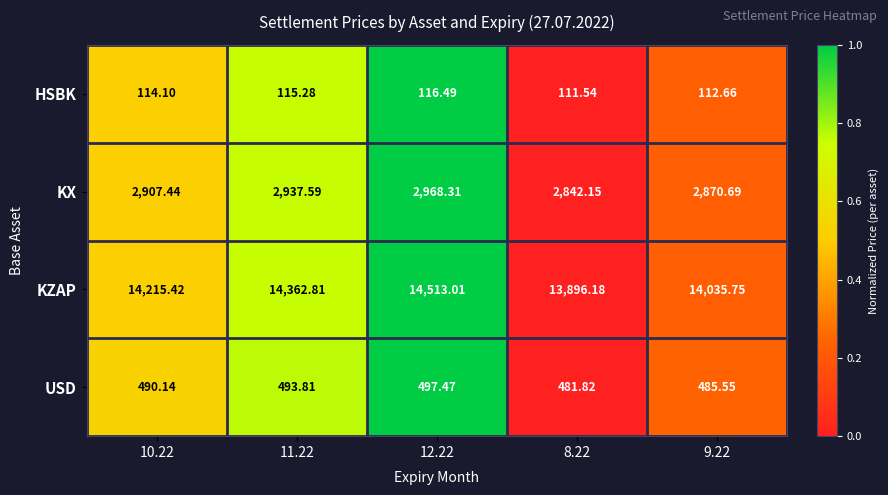

Is the value of HSBK at 11.22 greater than the value of KX at 9.22?

No